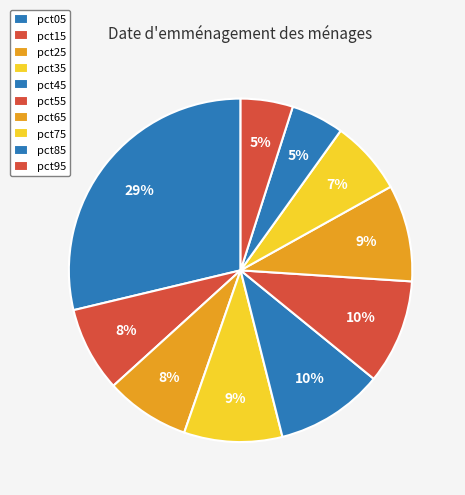

To the nearest percent, what is the combined percentage of pct55 and pct45?

20%